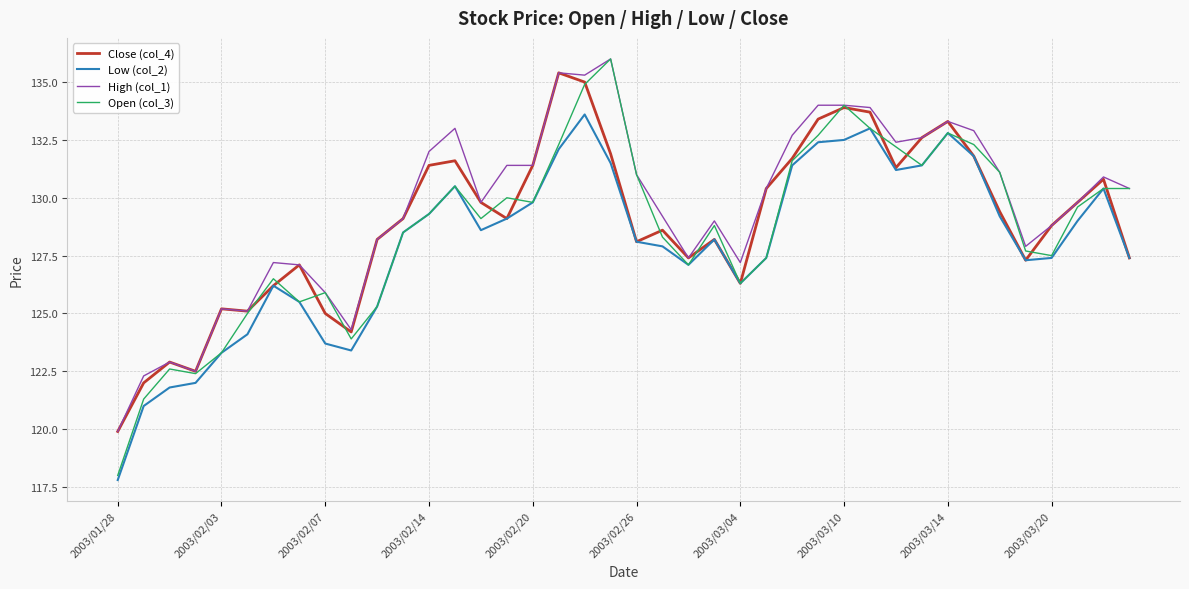

What is the minimum value for High (col_1)?

119.9